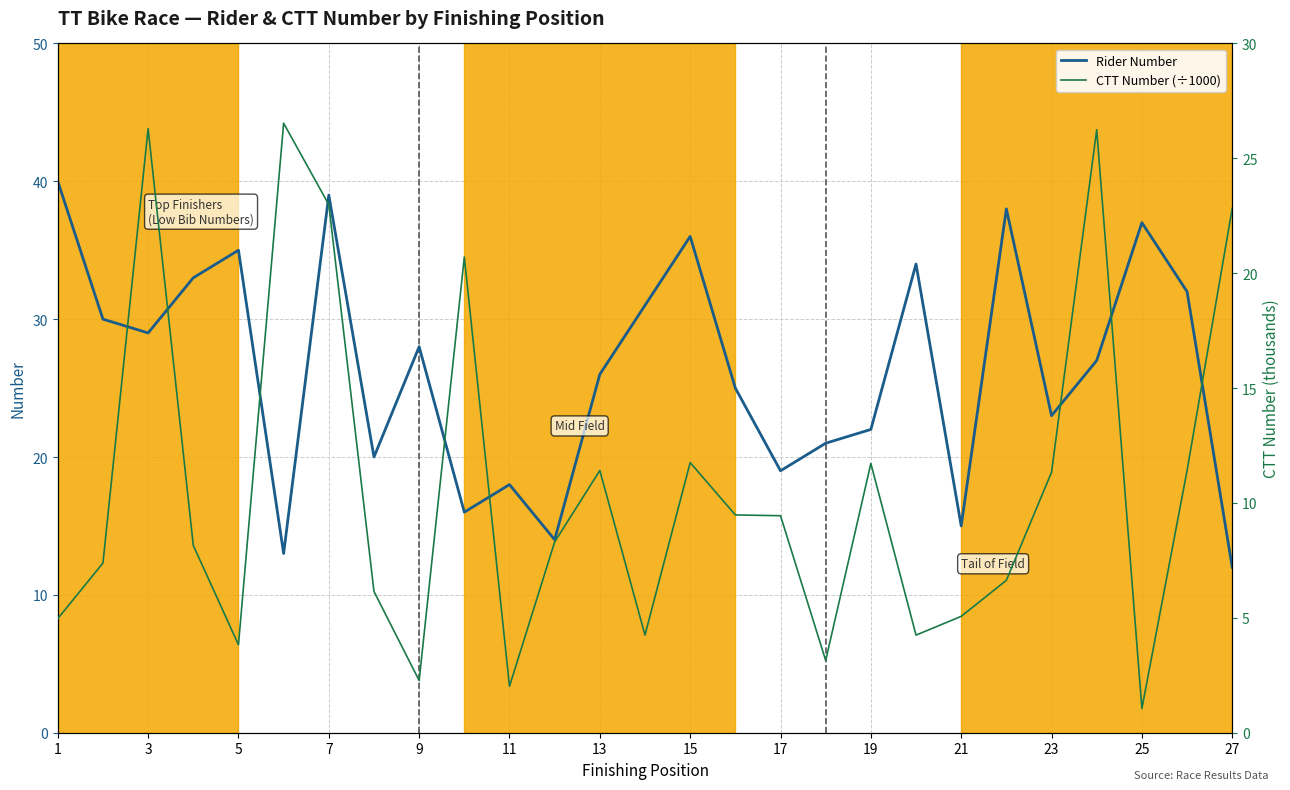

True or false: Rider Number has a value of 35 at 5.

True